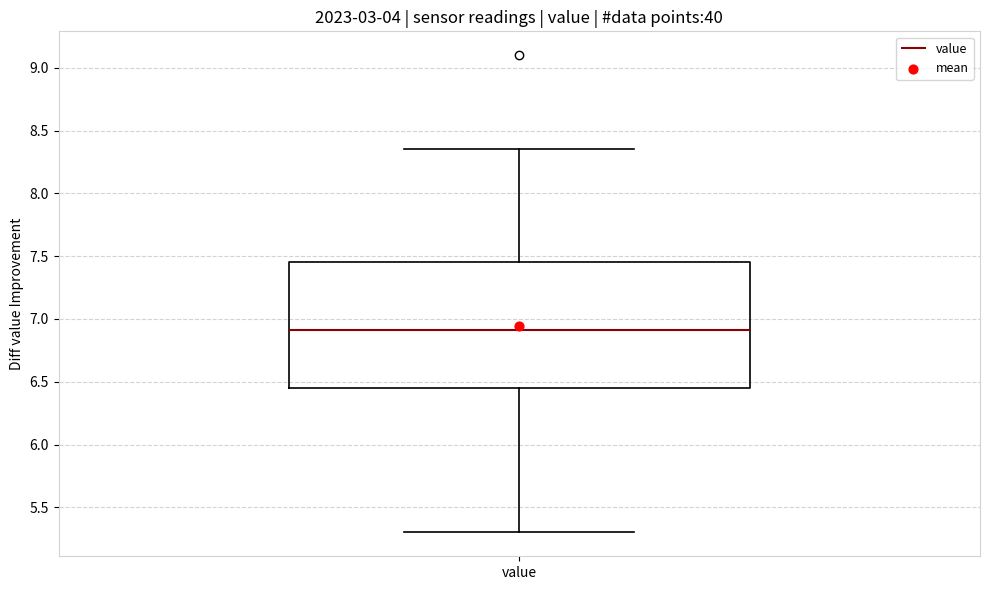

Where does the lower whisker of the box for value end on the y-axis? The values are not printed on the chart, so give them approximately, as read against the axis.

5.30